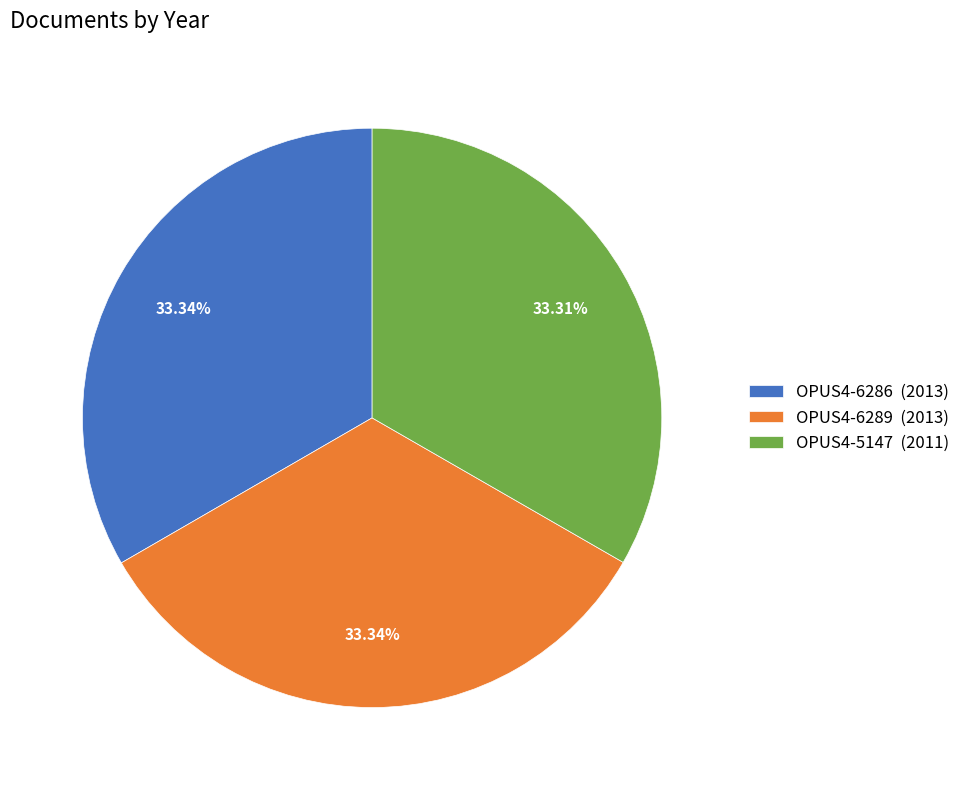

What percentage is NOT represented by OPUS4-6286?

66.7%